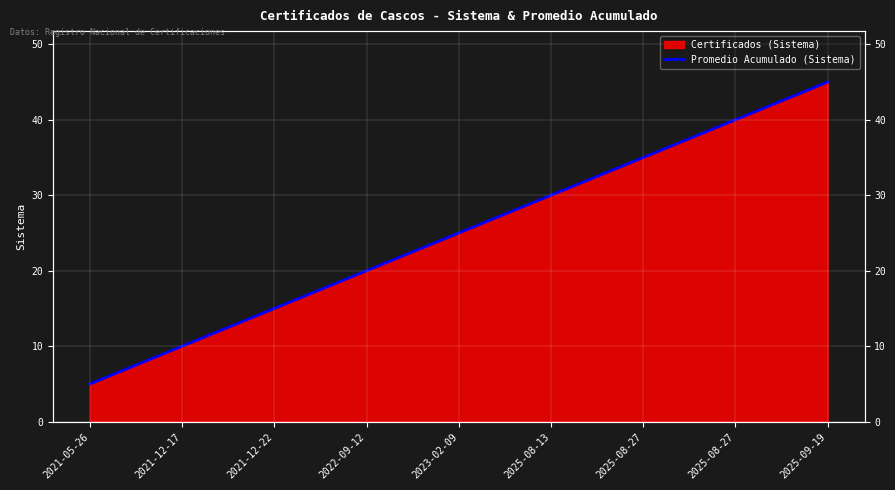

Rank the categories by value from highest to lowest.

2025-09-19, 2025-08-27, 2025-08-27, 2025-08-13, 2023-02-09, 2022-09-12, 2021-12-22, 2021-12-17, 2021-05-26